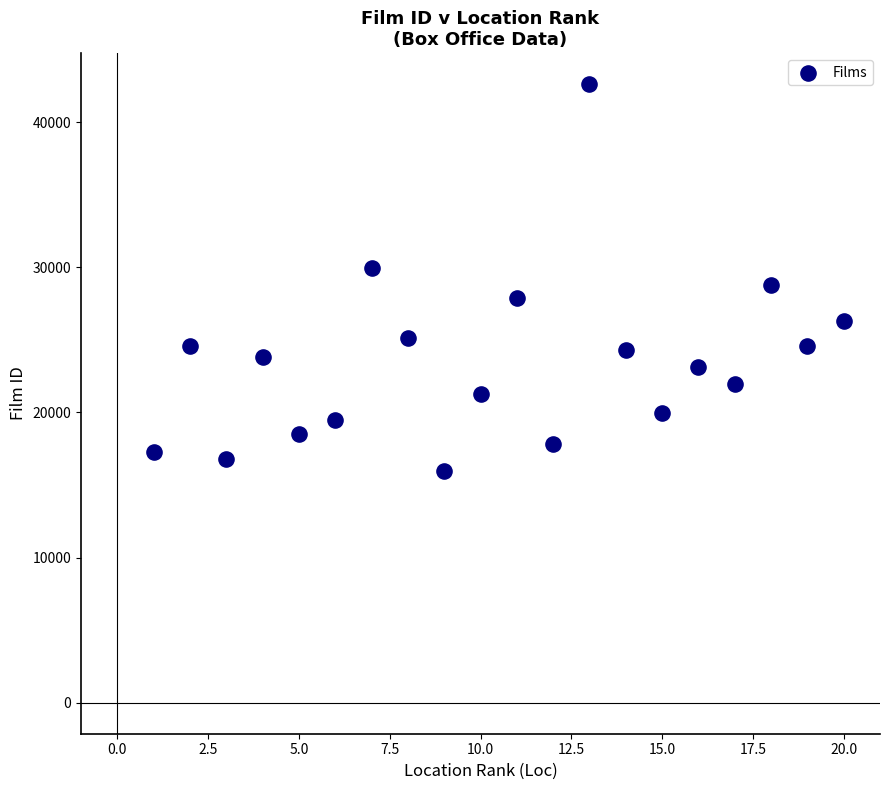

What is the range of Y values (max minus min)?

26681